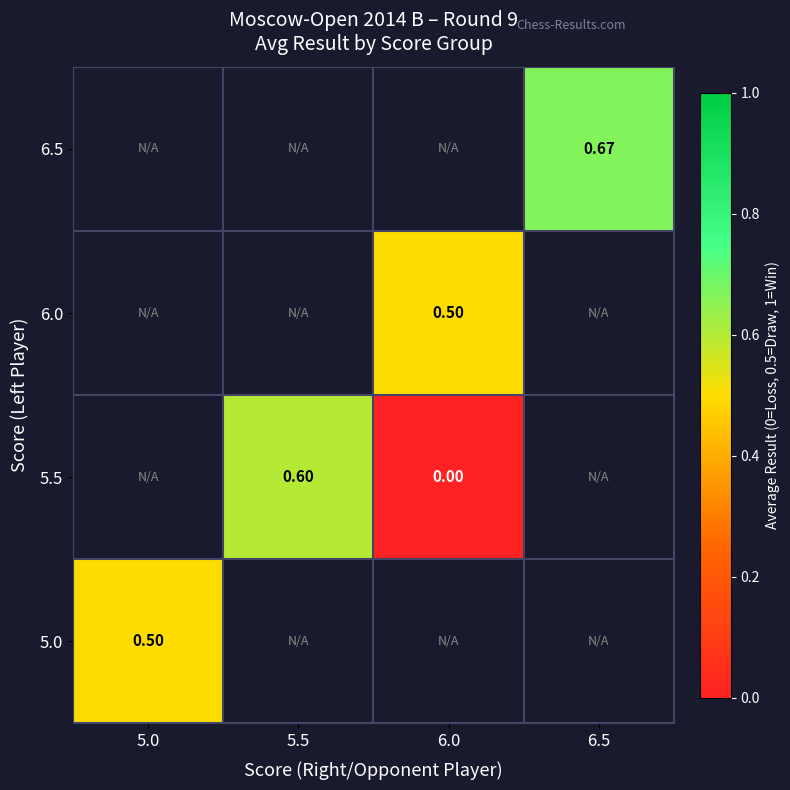

Is the value of 5.5 at 5.5 greater than the value of 6.5 at 6.5?

No